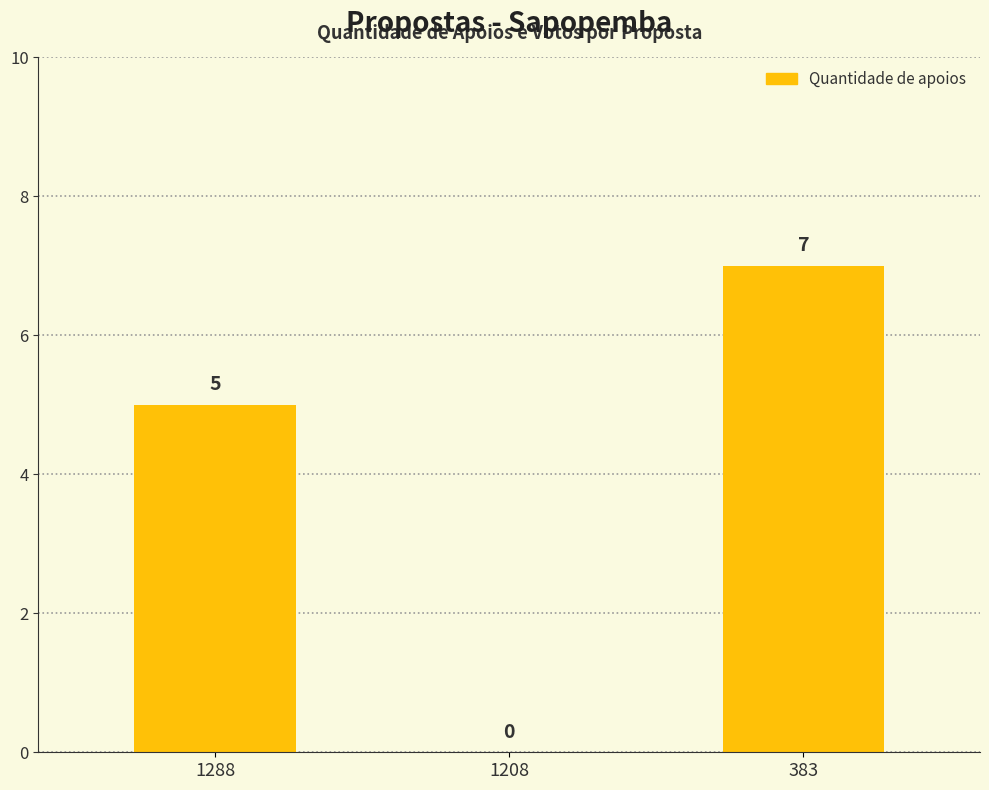

What is the ratio of the value at 383 to the value at 1288?

1.4